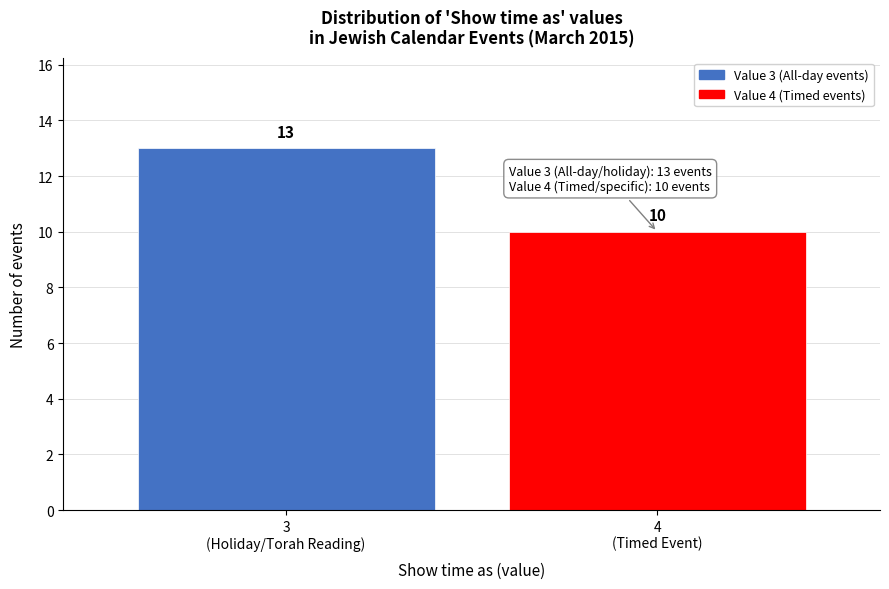

Reading left to right, list all the values displayed in this chart.

13	10